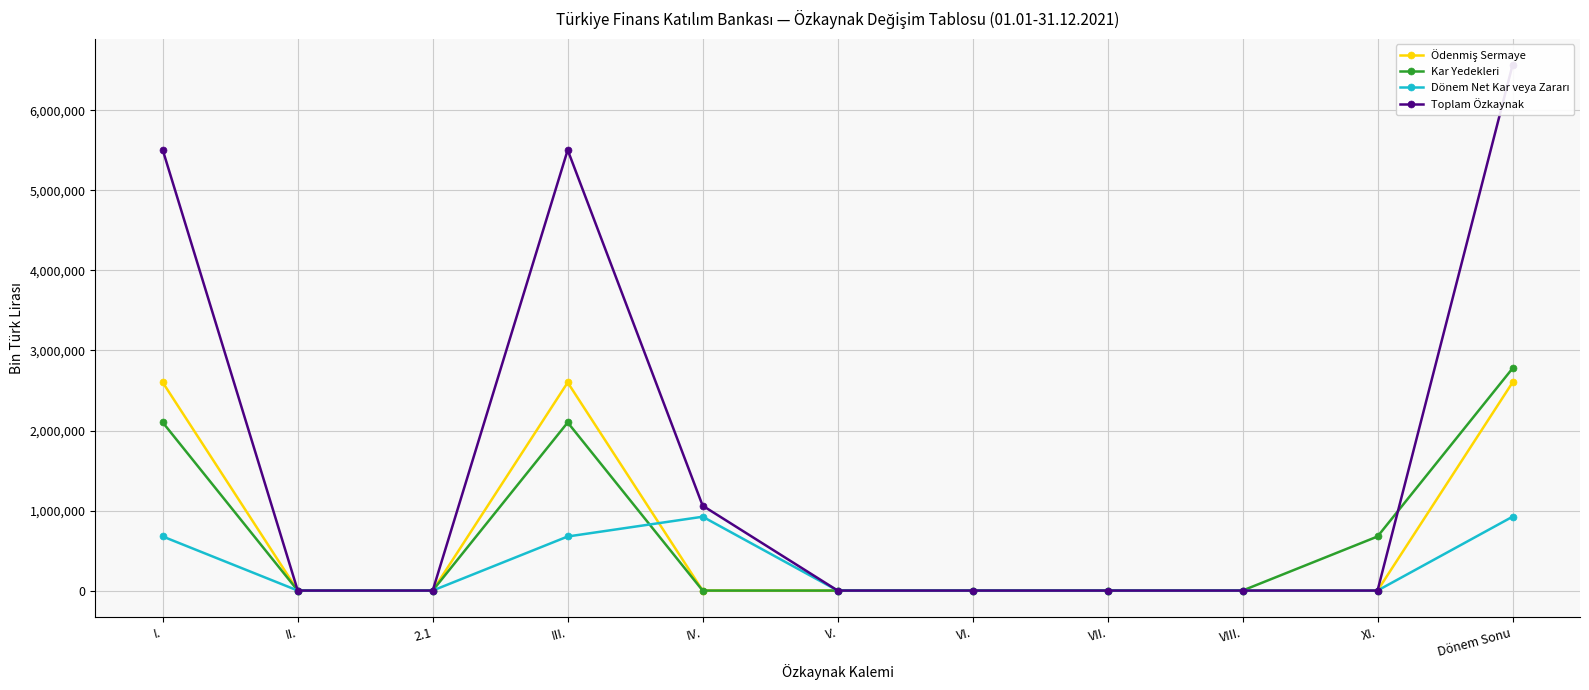

At which label is Toplam Özkaynak closest to 3282575?

I.